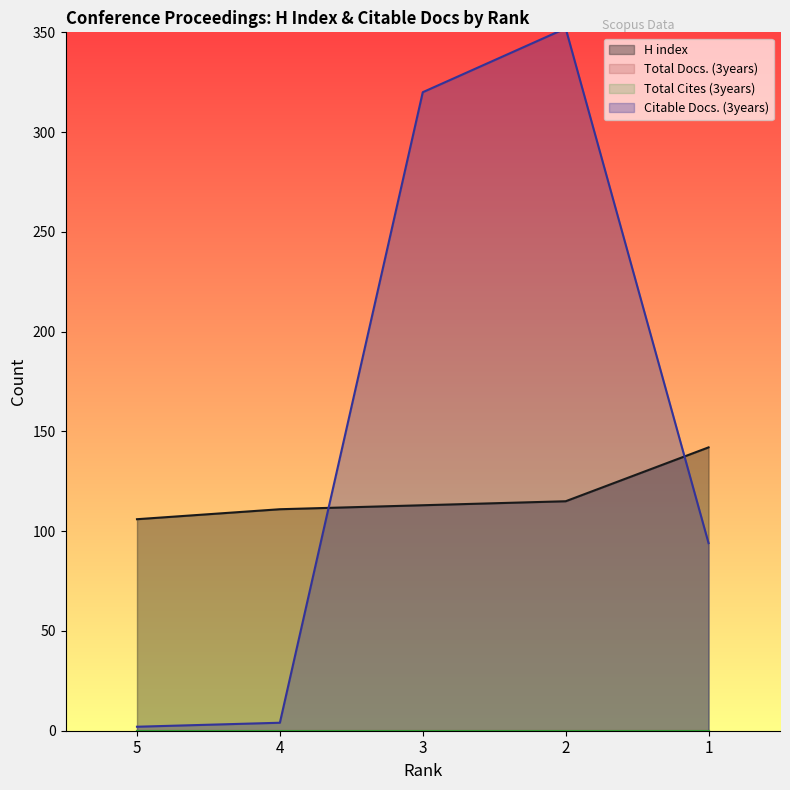

Does the chart display data point markers on the line(s)?

No